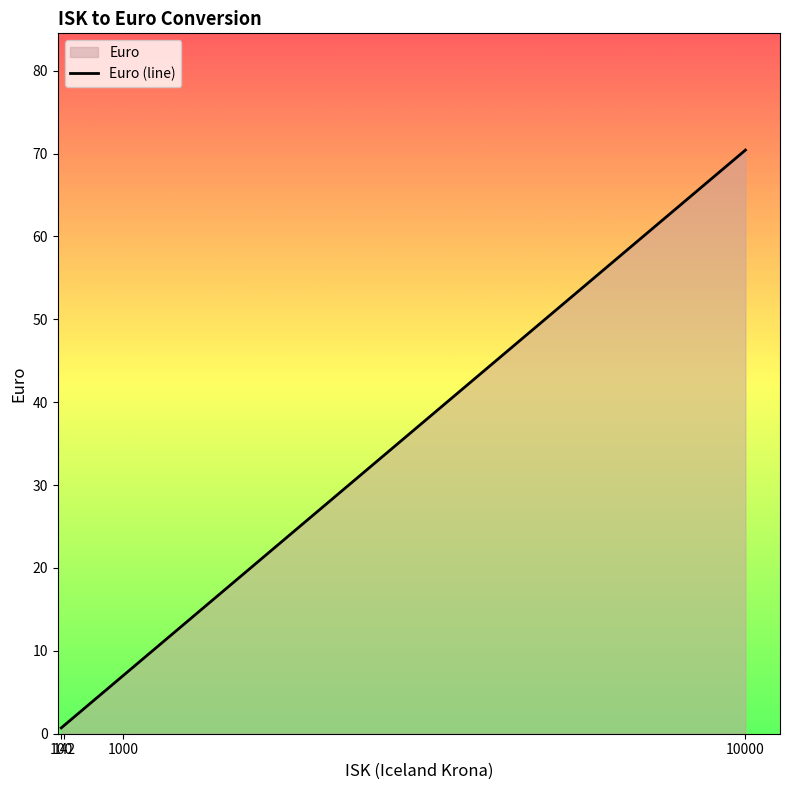

At which category does the chart reach its peak across all series?

10000